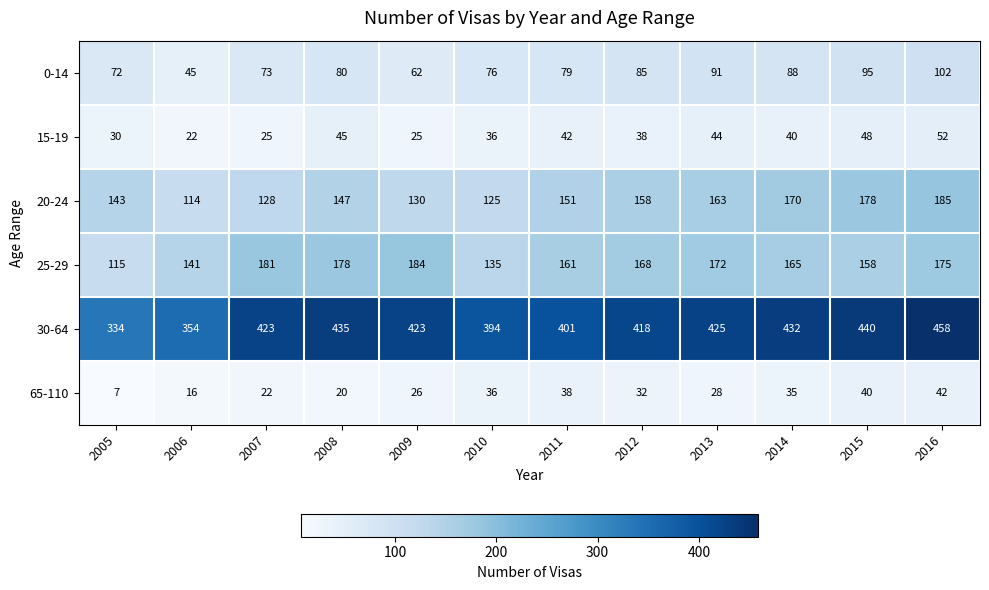

What is the maximum value shown in the chart?

458